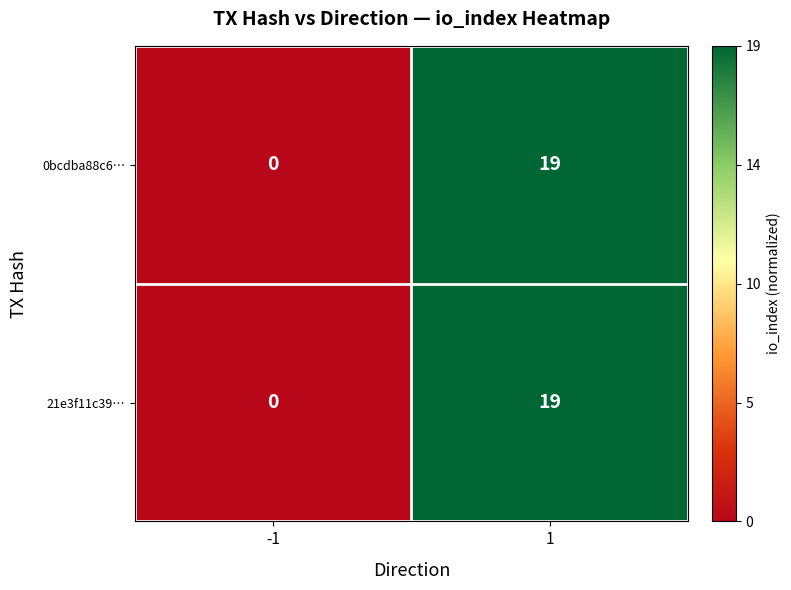

How many distinct data groups are displayed?

2